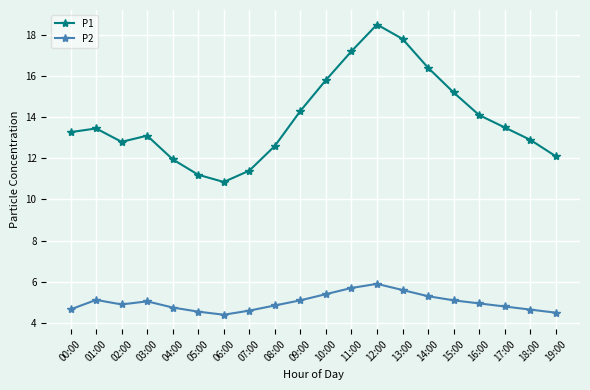

What is the label of the 10th point from the left?

09:00